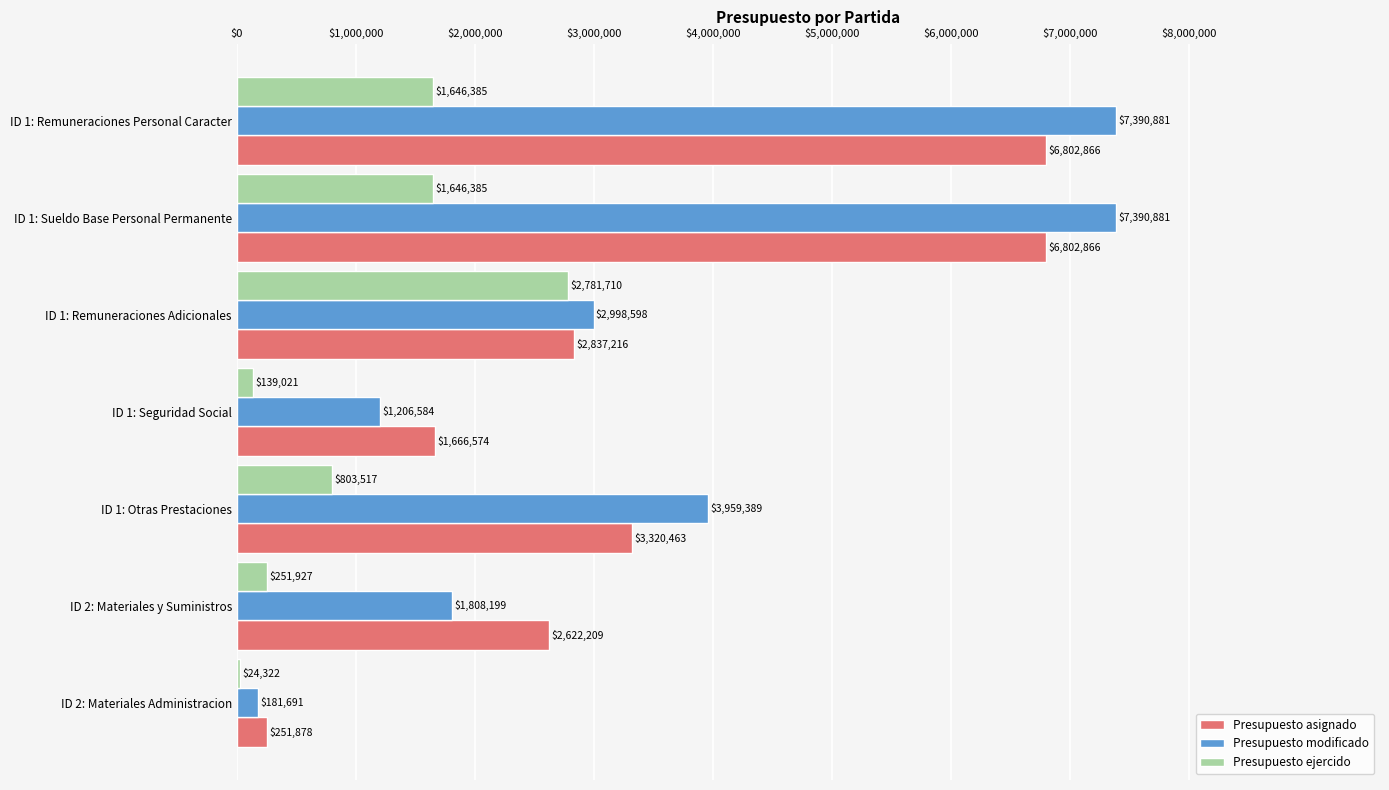

Between ID 1: Remuneraciones Personal Caracter and ID 1: Remuneraciones Adicionales, which series saw the biggest shift?

Presupuesto modificado